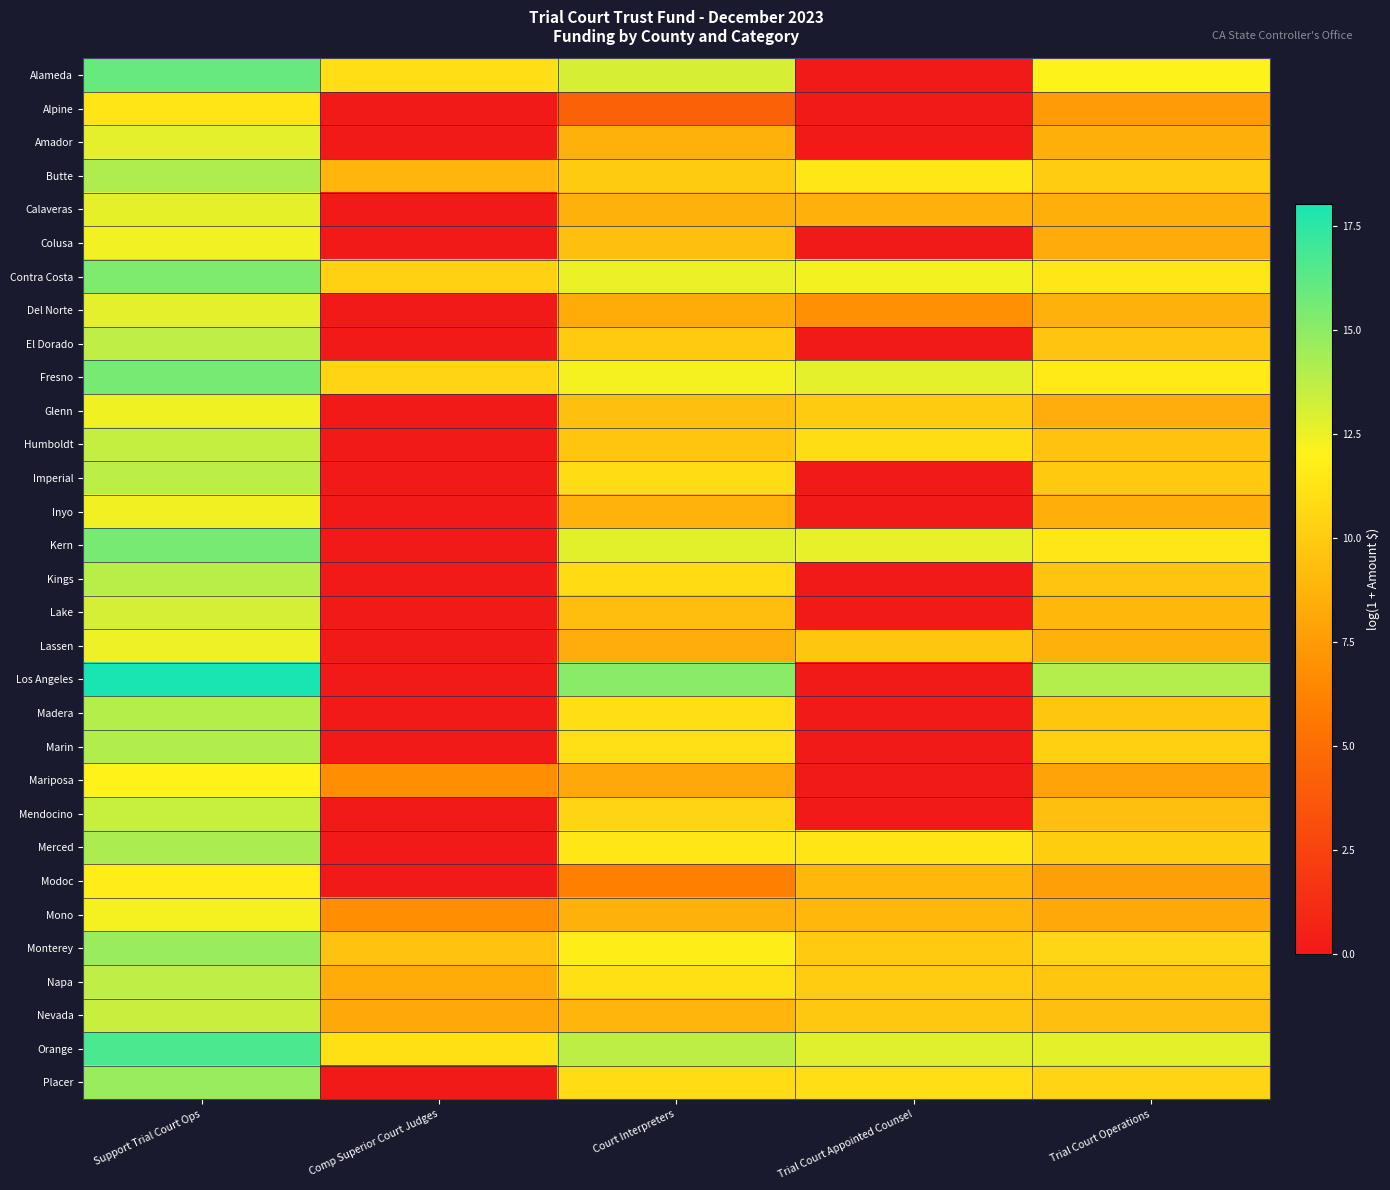

At Comp Superior Court Judges, list the series in order from smallest to largest.

Alpine, Amador, Calaveras, Colusa, Del Norte, El Dorado, Glenn, Humboldt, Imperial, Inyo, Kern, Kings, Lake, Lassen, Los Angeles, Madera, Marin, Mendocino, Merced, Modoc, Placer, Mariposa, Mono, Nevada, Napa, Butte, Monterey, Contra Costa, Fresno, Alameda, Orange